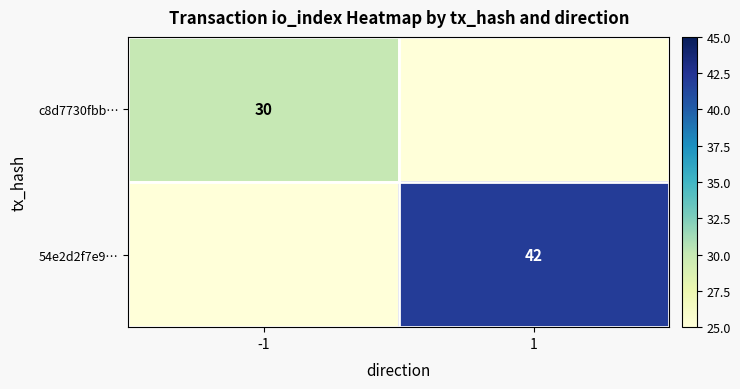

The c8d7730fbb… series shows 53 at -1. True or false?

False